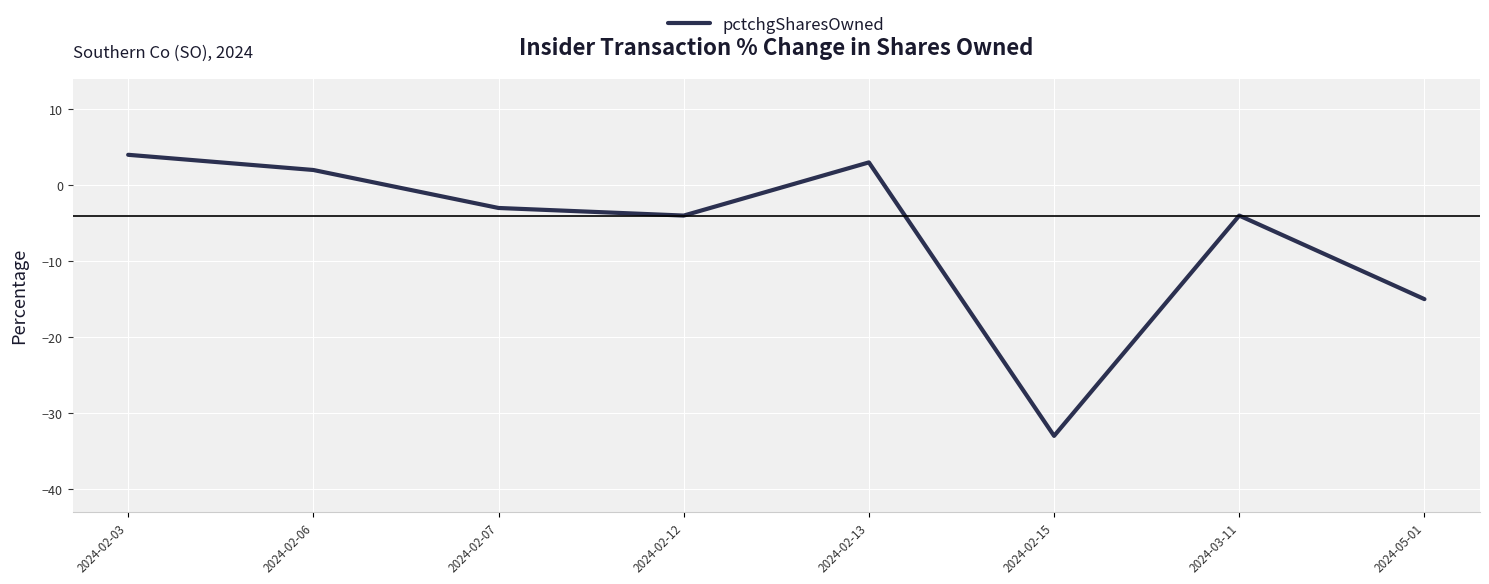

At which category does the data reach its first local peak?

2024-02-13